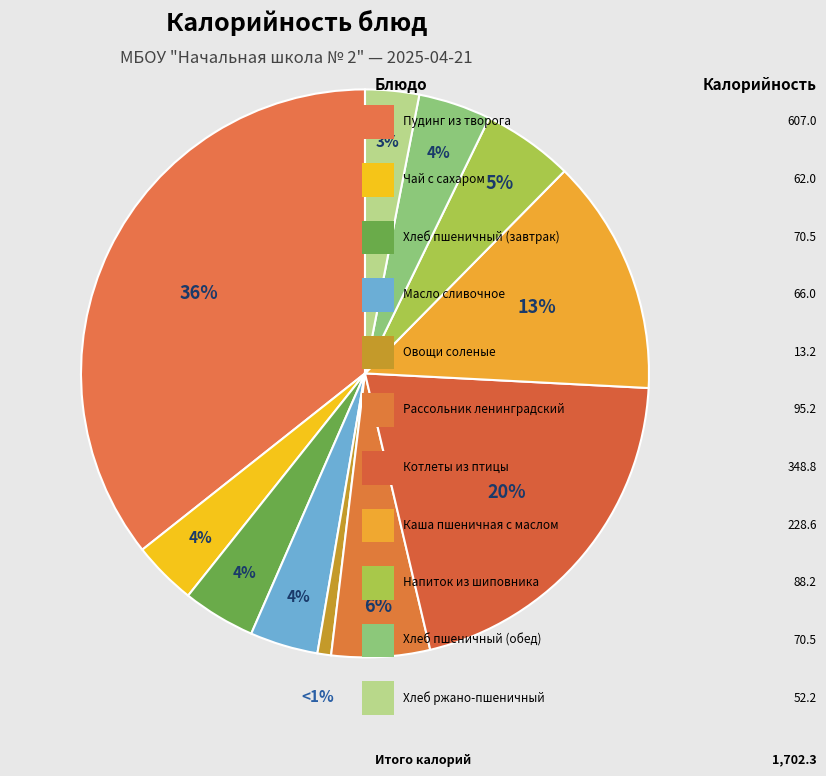

How many slices are in this pie chart?

11